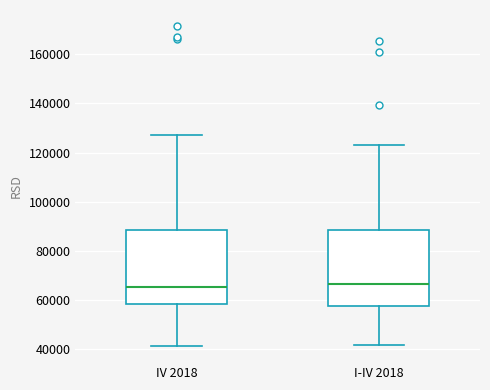

Reading left to right, read every box against the y-axis: the position of its median line, the range the box covers, and the ends of its whiskers. The values are not printed on the chart, so give them approximately, as read against the axis.

IV 2018: median 66000, box 58000 to 88000, whiskers 42000 to 128000
I-IV 2018: median 66000, box 58000 to 88000, whiskers 42000 to 124000